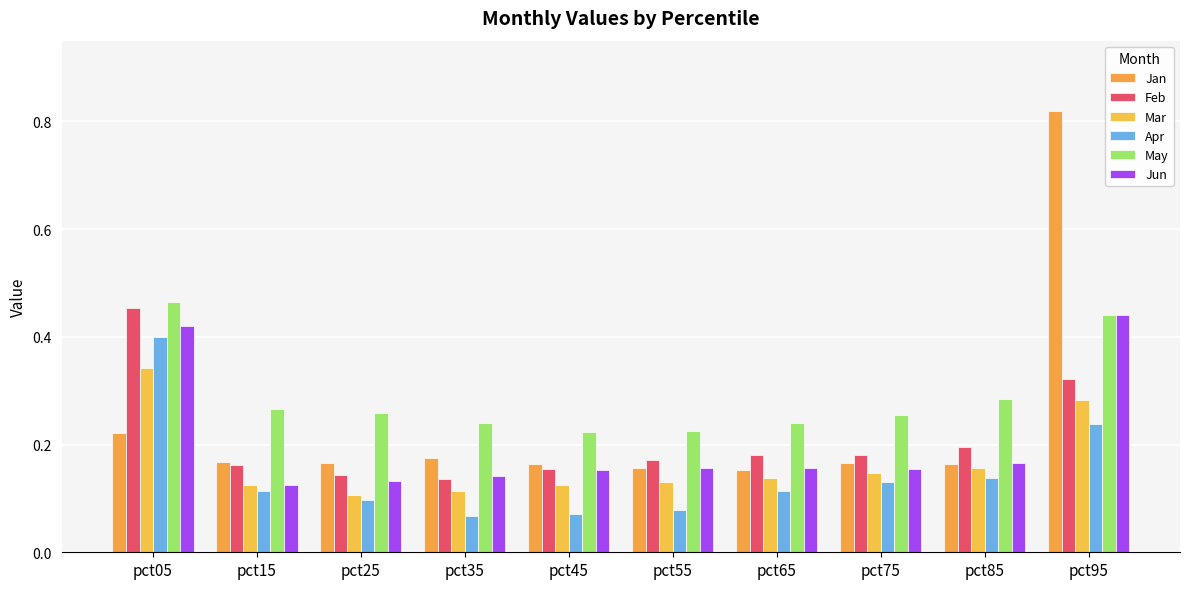

Is the value of Apr at pct35 greater than the value of Jan at pct65?

No